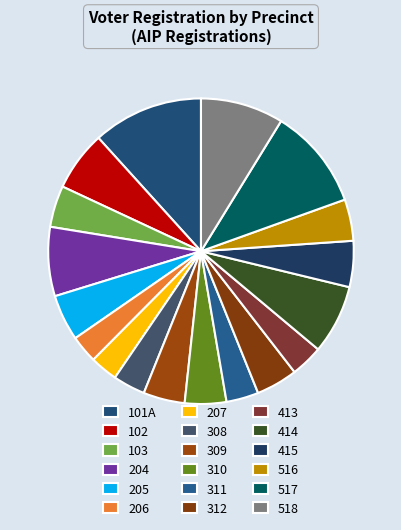

How many slices are in this pie chart?

18